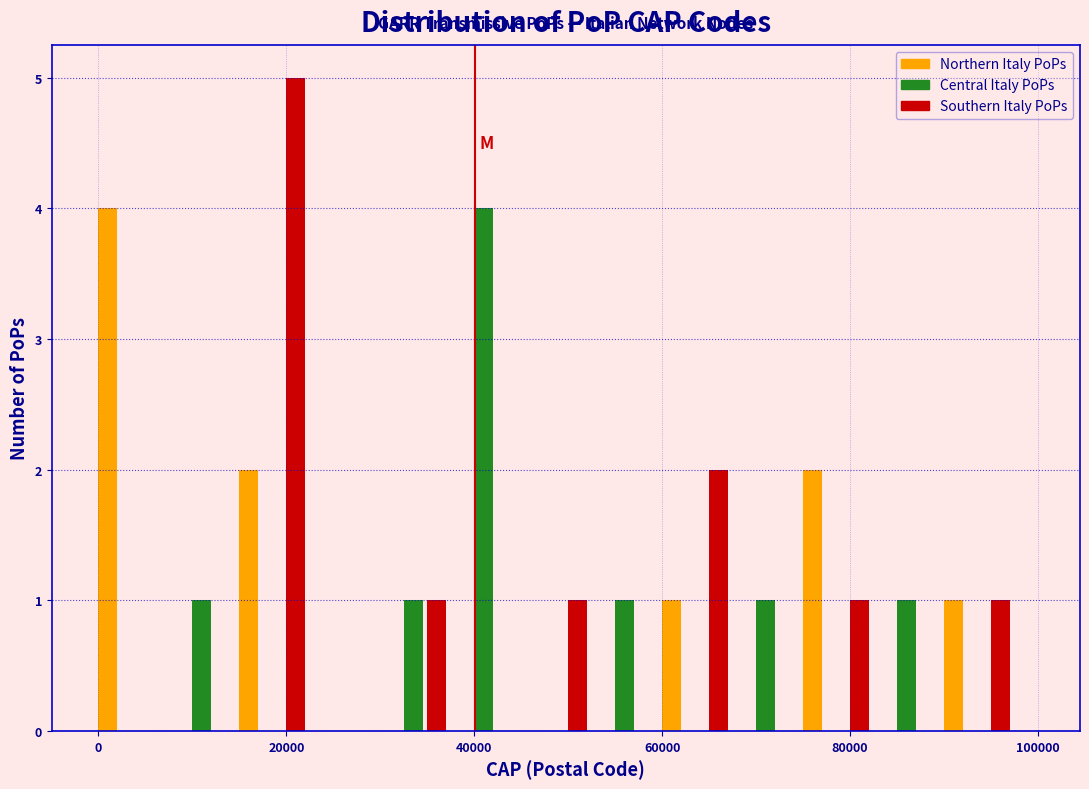

Around what value on the x-axis is the tallest bar? Give the approximate position of its centre, as read against the axis.

22000